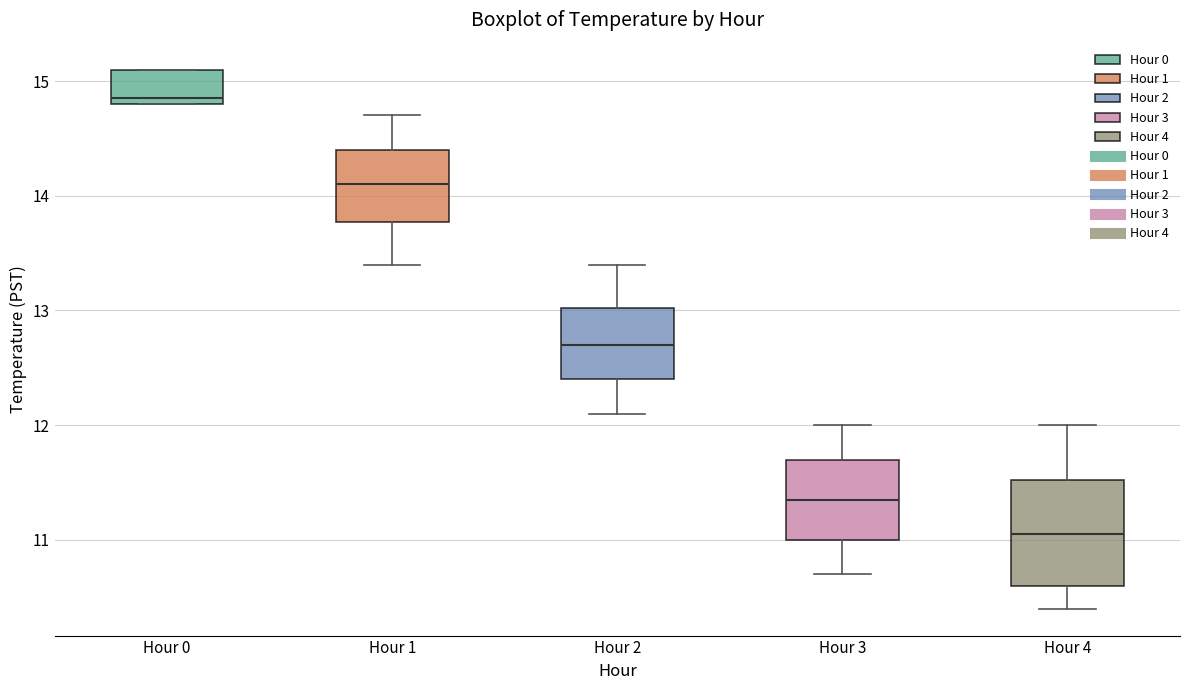

Comparing the boxes themselves (not the whiskers), which one is the tallest?

Hour 4